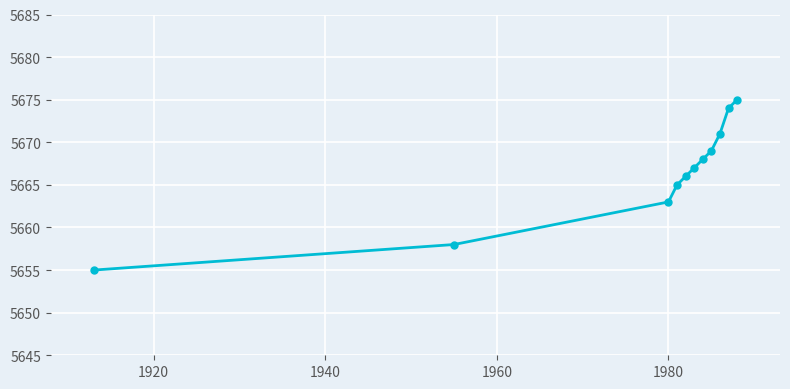

Reading left to right, extract all data points from this chart.

5655	5658	5663	5665	5666	5667	5668	5669	5671	5674	5675